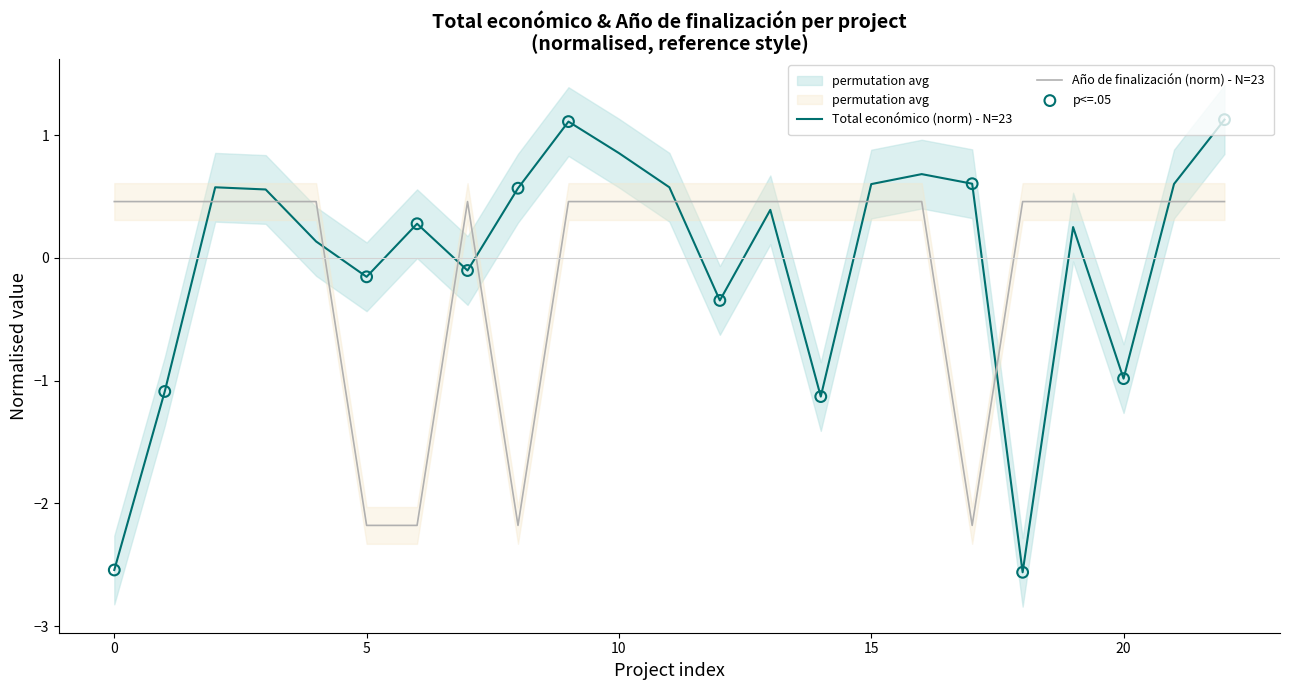

Which series has the largest total across all categories?

Total económico